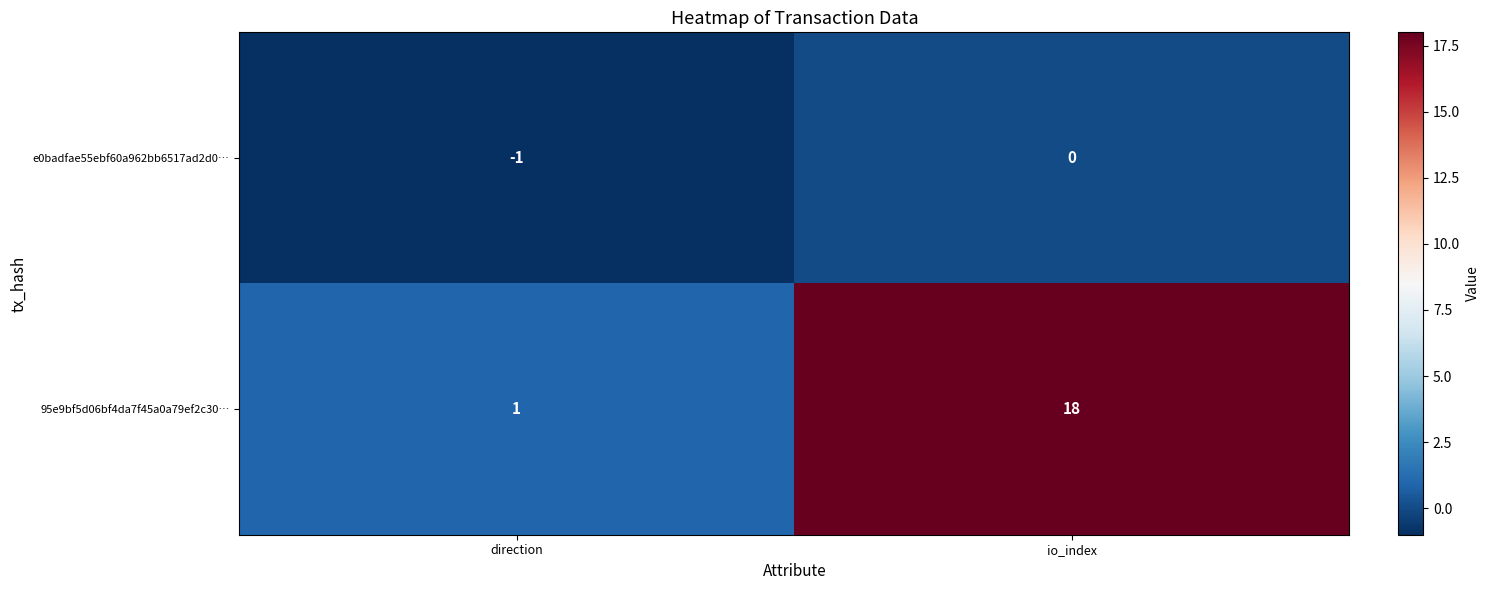

At which category does the chart reach its peak across all series?

io_index